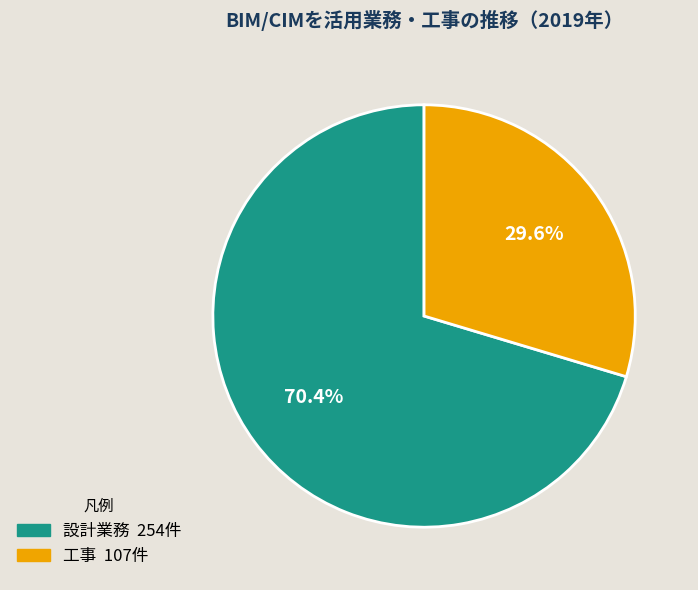

Is there any slice that represents more than half of the pie?

Yes